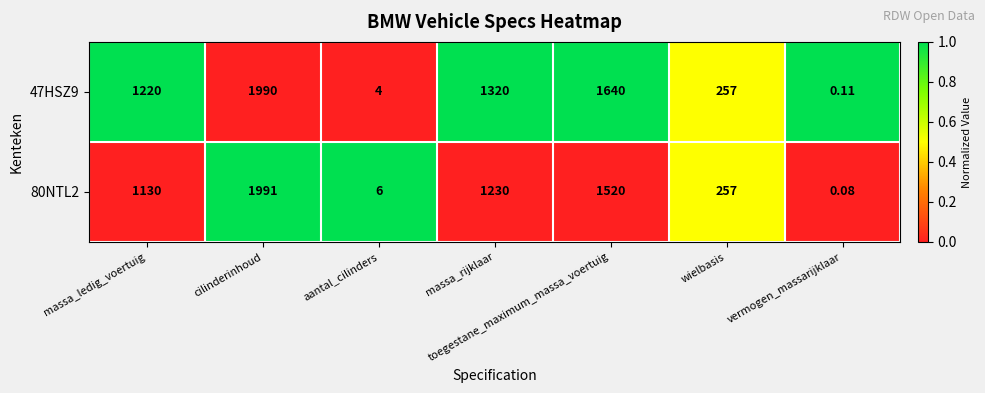

How many distinct data groups are displayed?

2